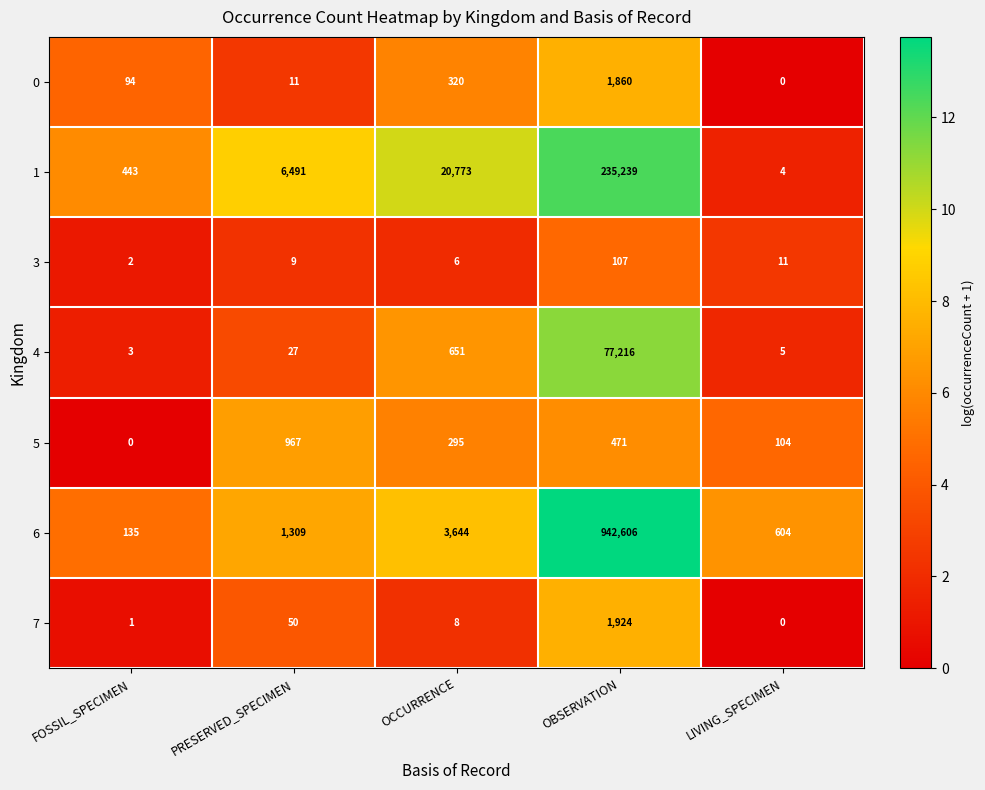

What is the spread (max minus min) of values at PRESERVED_SPECIMEN?

6482